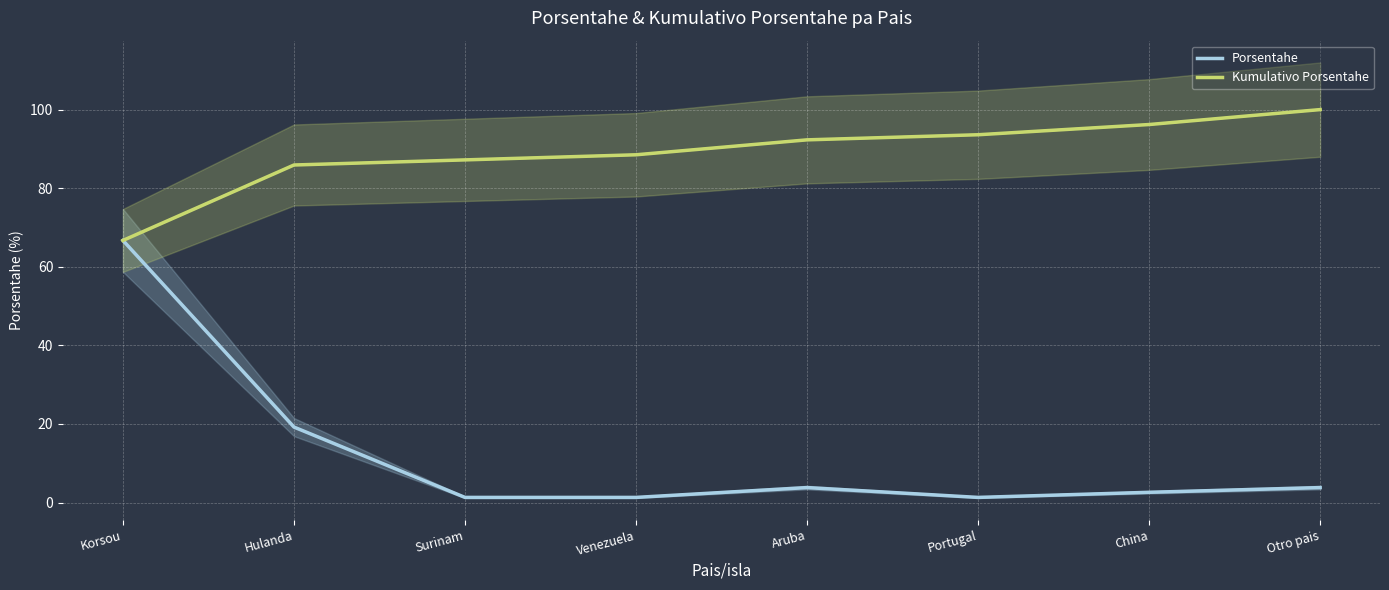

What is the value of the Porsentahe point at the 1st from the left?

66.7